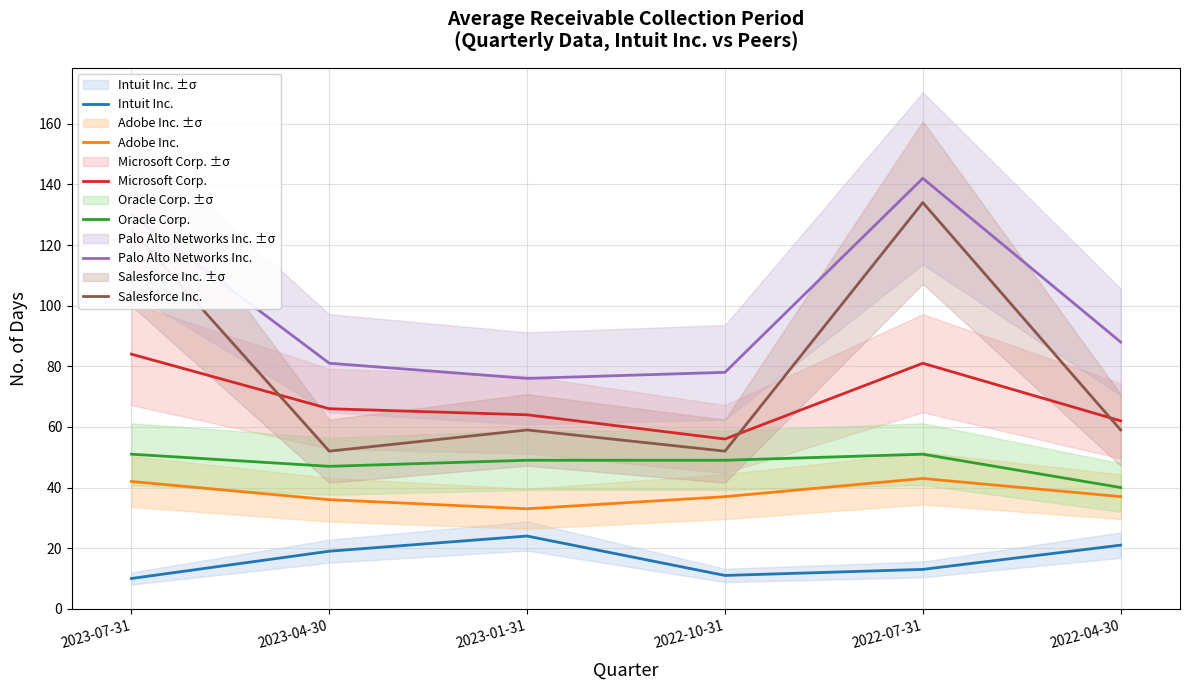

True or false: Adobe Inc. has a value of 71 at 2023-07-31.

False